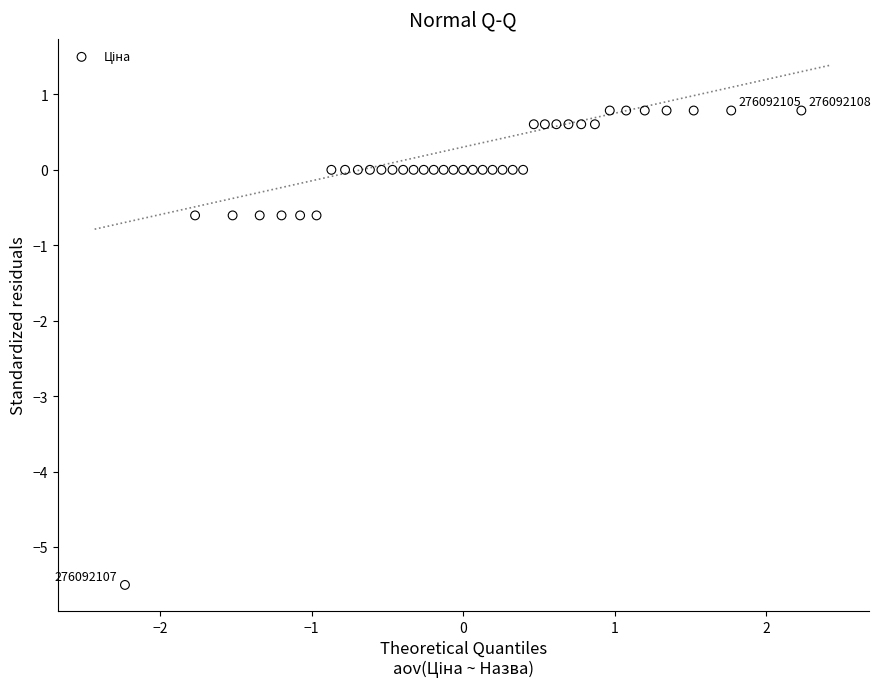

What is the range of X values (max minus min)?

4.5